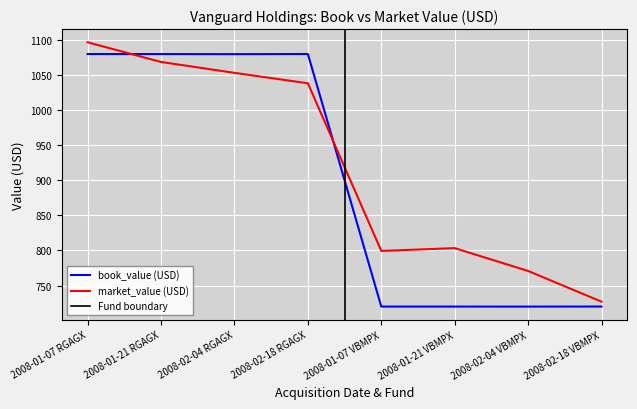

True or false: book_value (USD) has a value of 1220.4 at 2008-02-04 VBMPX.

False